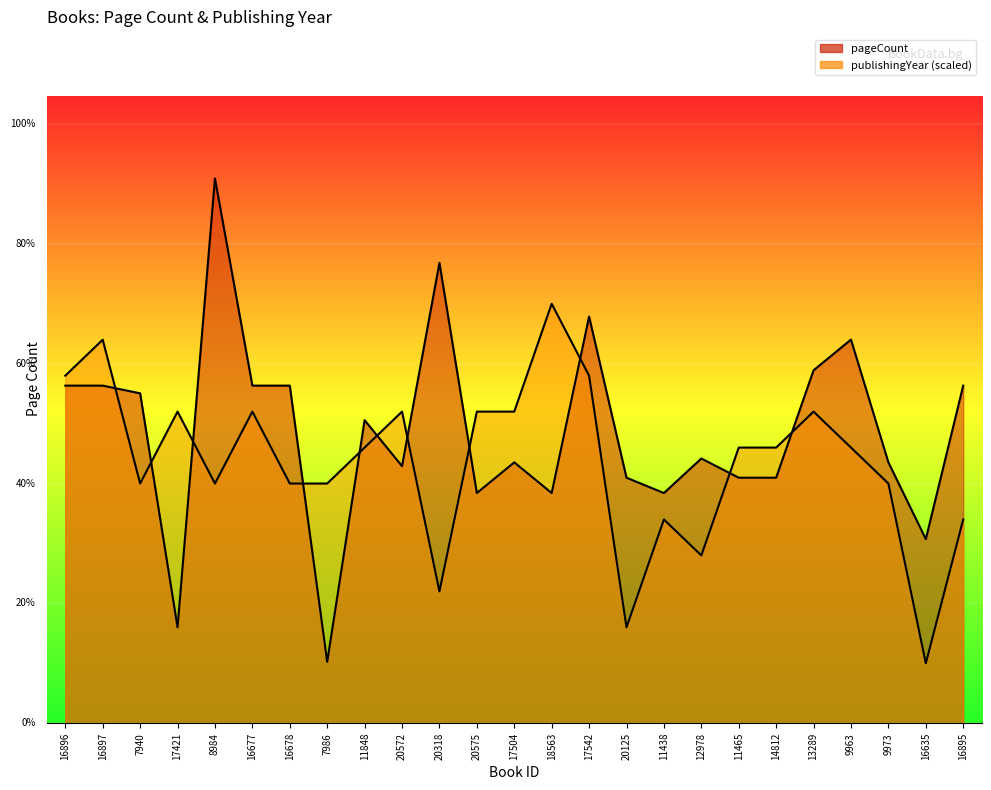

Is the value of publishingYear at 8984 greater than the value of pageCount at 11848?

No